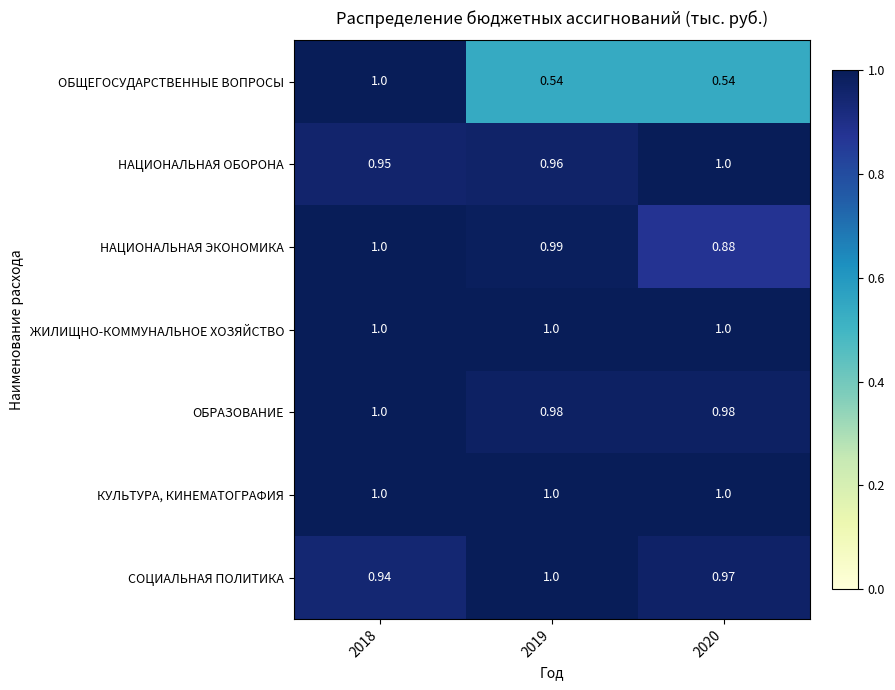

Which series changed the most between 2019 and 2020?

НАЦИОНАЛЬНАЯ ЭКОНОМИКА